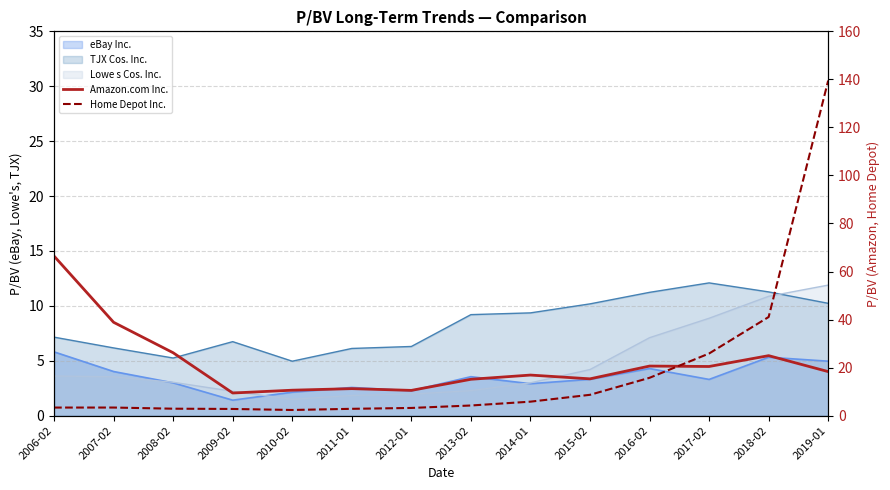

What is the sum of the Home Depot Inc. values at 2017-02 and 2008-02?

28.8